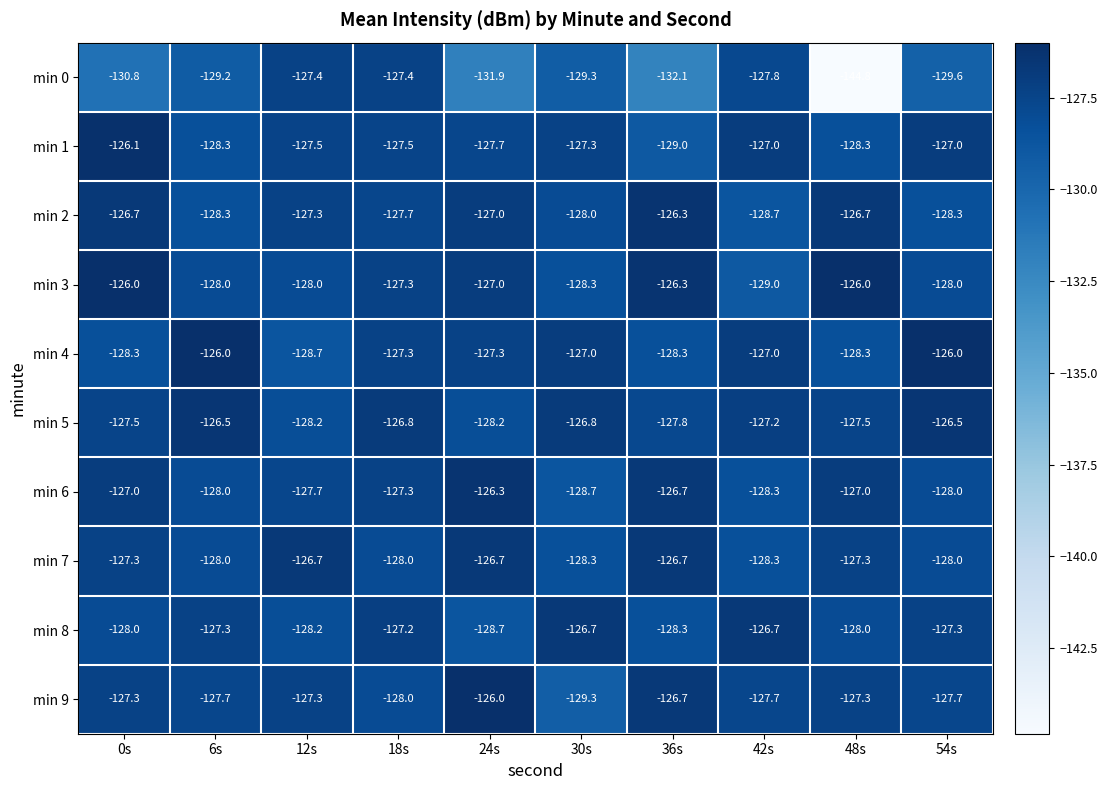

What is the approximate value of min 7 at 24s?

-126.7